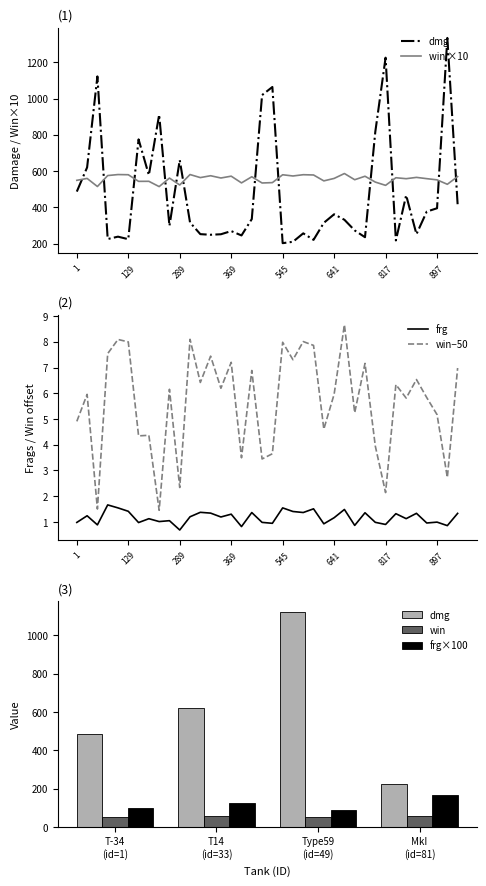

Which series has the widest spread of values?

dmg